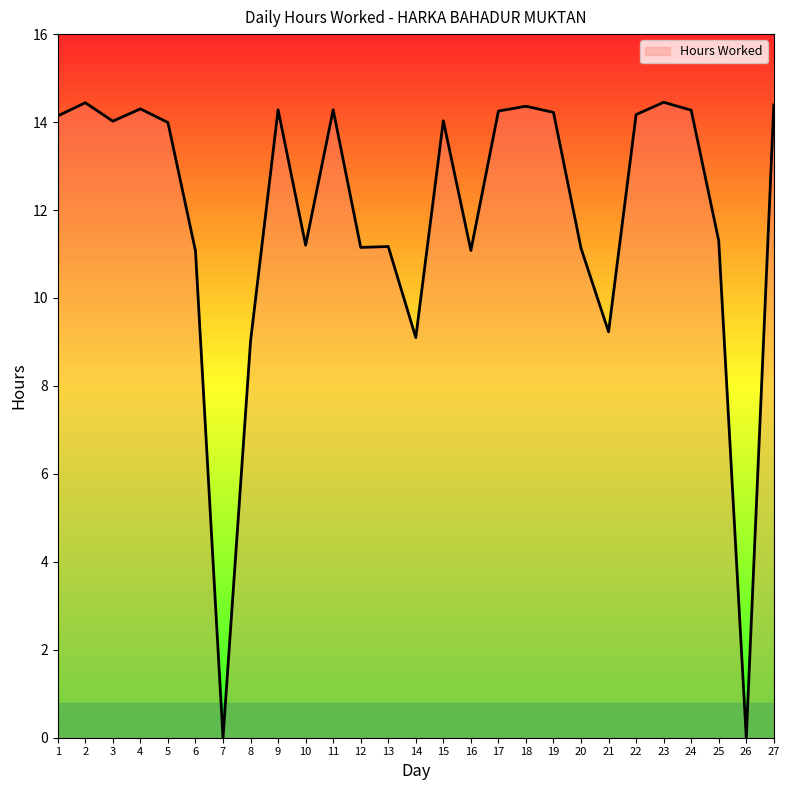

At which category does the data reach its first local valley?

3